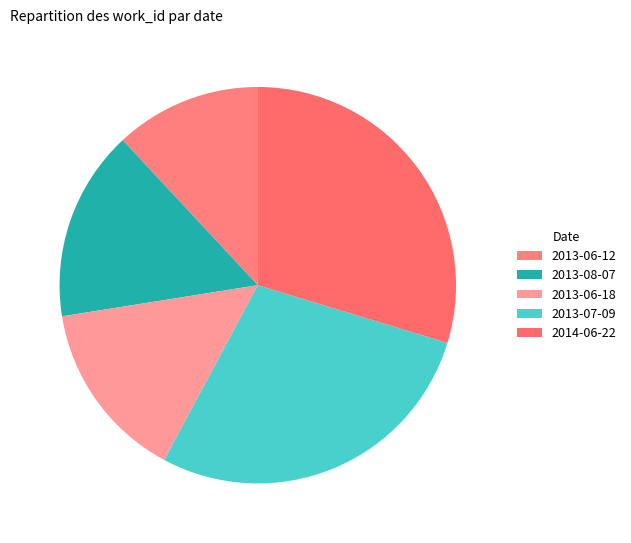

Which category has the biggest portion of the pie?

2014-06-22